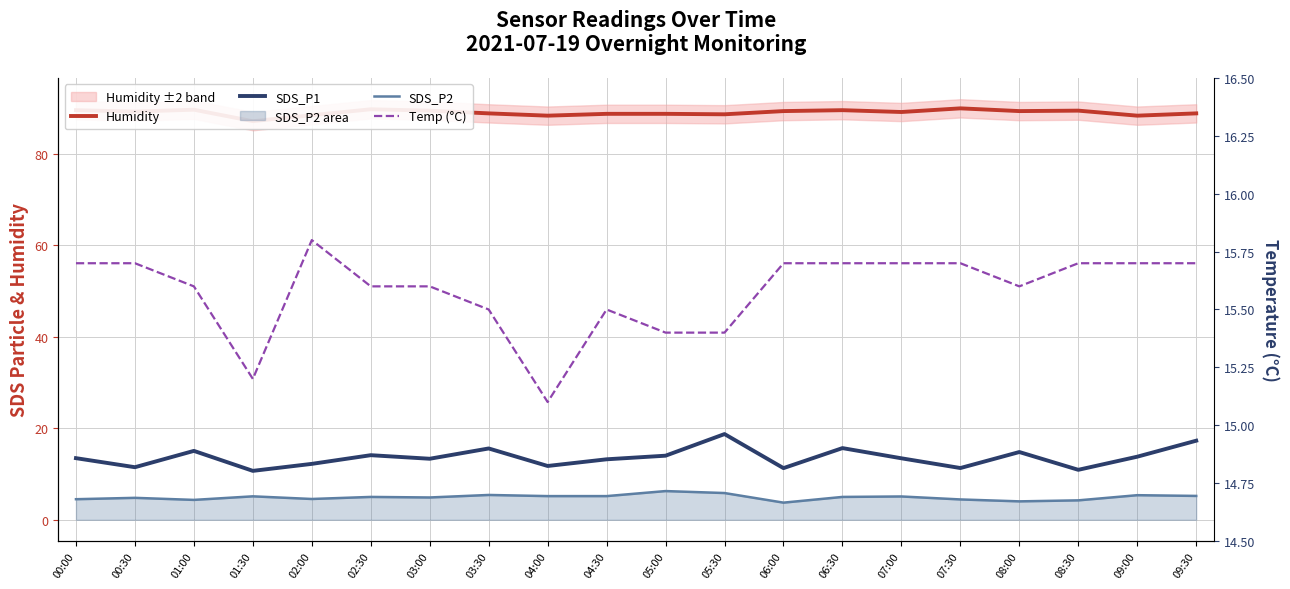

Reading left to right, what are all the values shown in this chart?

Humidity: 89.6	89.3	89.7	87.2	88.5	89.8	89.5	88.9	88.4	88.8	88.8	88.7	89.4	89.6	89.2	90.0	89.4	89.5	88.4	88.9
SDS_P1: 13.5	11.5	15.1	10.7	12.2	14.1	13.3	15.6	11.8	13.2	14.0	18.8	11.3	15.7	13.4	11.3	14.8	10.9	13.8	17.3
SDS_P2: 4.5	4.8	4.3	5.1	4.5	5.0	4.9	5.4	5.2	5.2	6.3	5.8	3.8	5.0	5.1	4.5	4.0	4.2	5.4	5.2
Temp (°C): 15.7	15.7	15.6	15.2	15.8	15.6	15.6	15.5	15.1	15.5	15.4	15.4	15.7	15.7	15.7	15.7	15.6	15.7	15.7	15.7